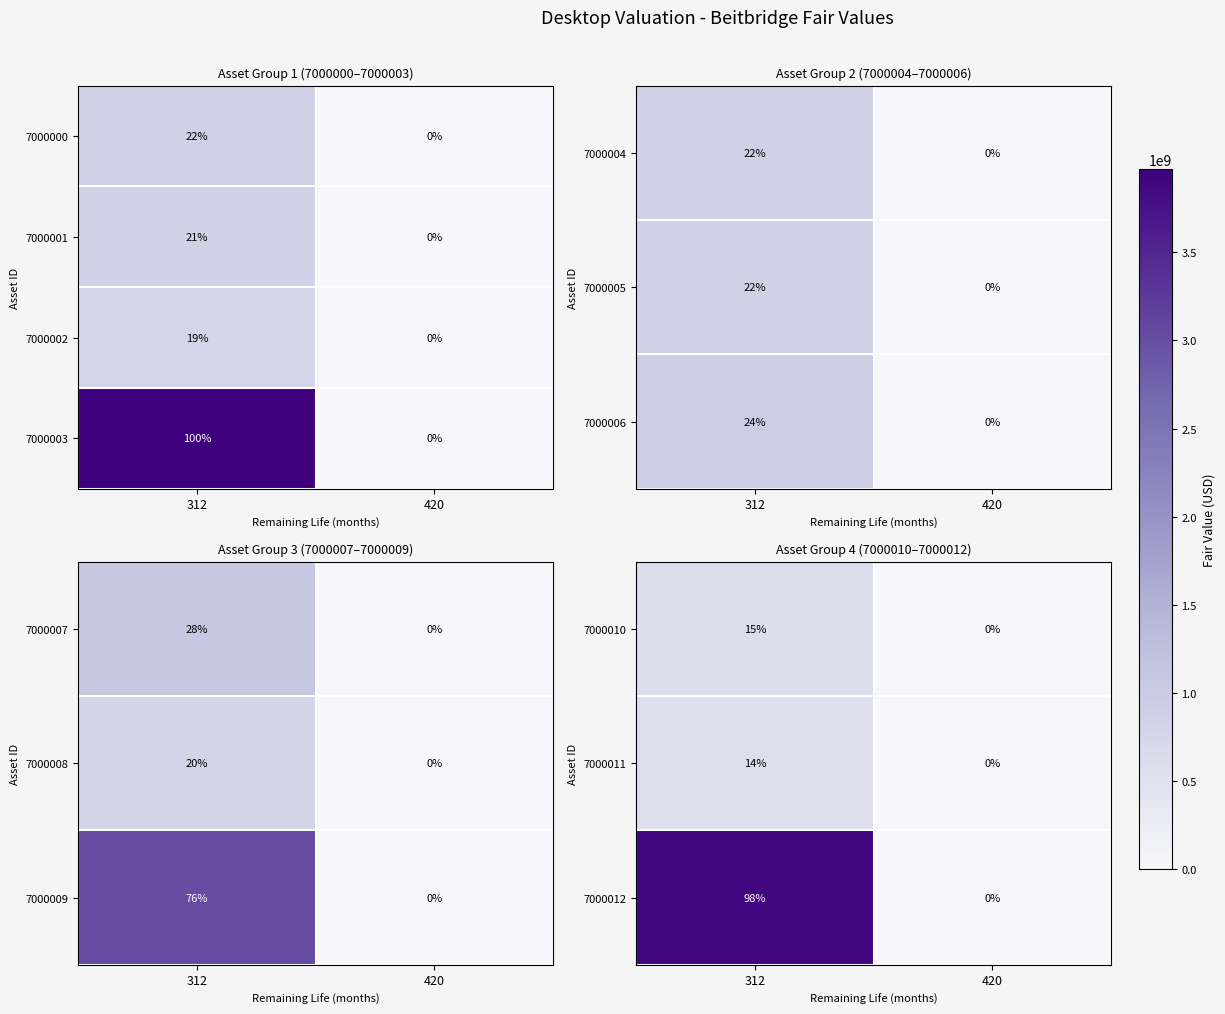

Is it true that 7000012 equals 1398701762.8 at 420?

False